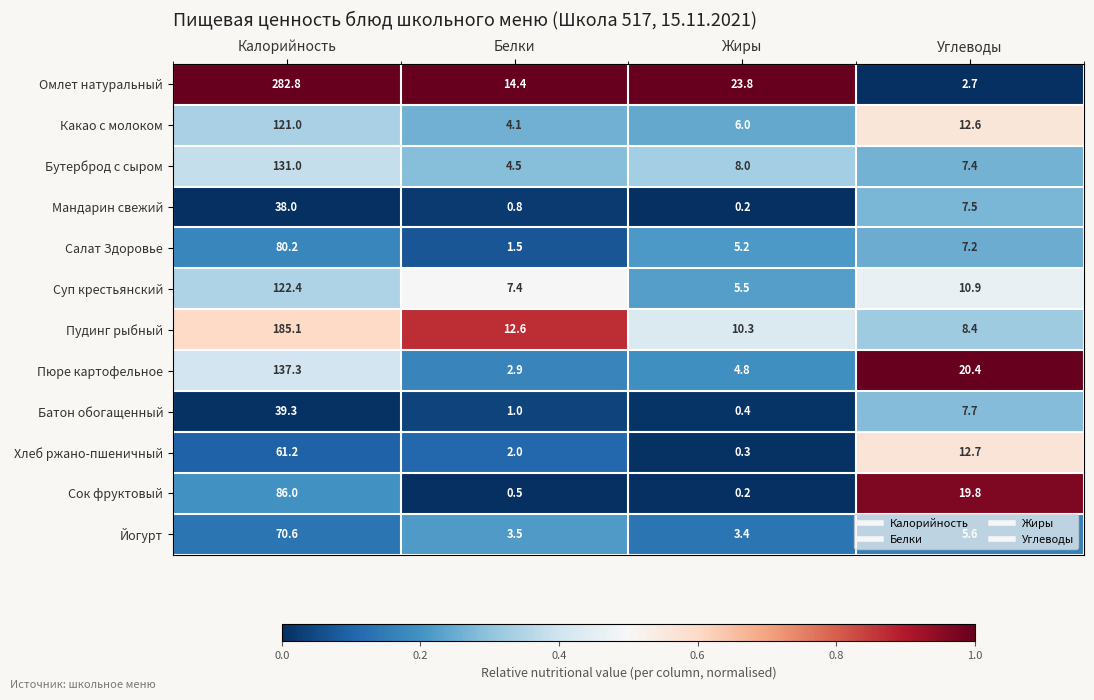

Is it true that Какао с молоком equals 121.0 at Калорийность?

True